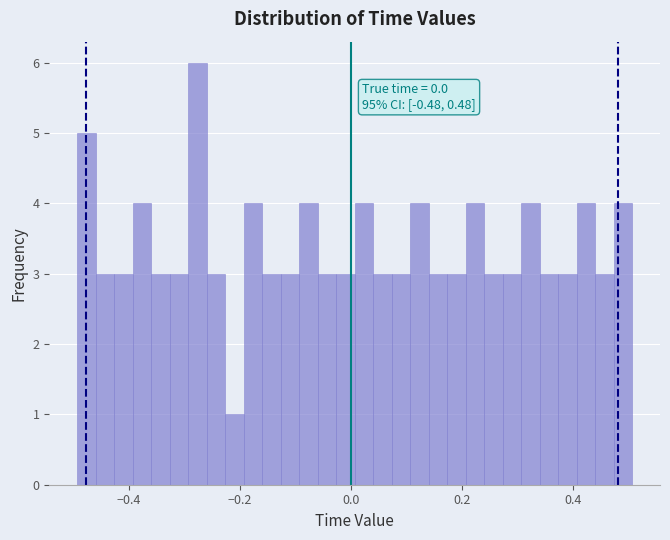

Read against the x-axis, roughly where is the centre of the tallest bar?

-0.28